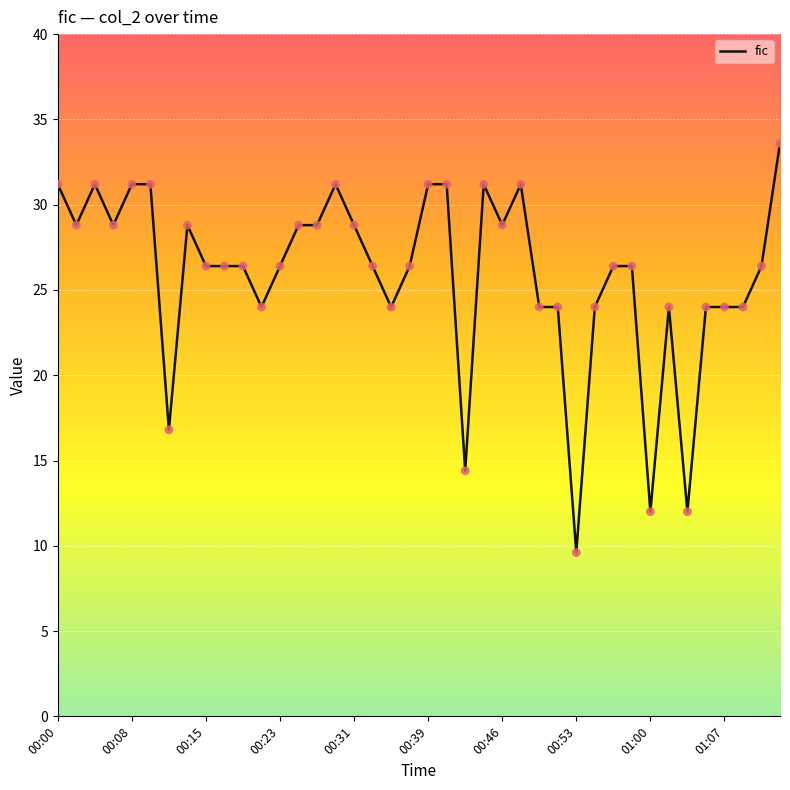

What is the difference between the maximum and minimum values?

24.0